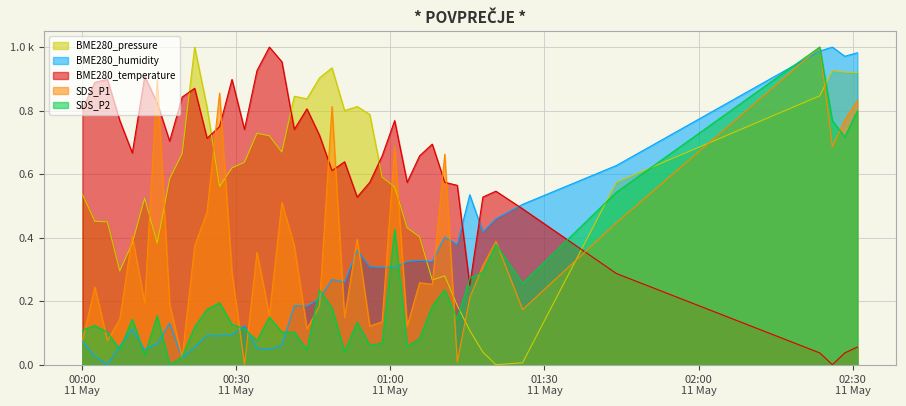

Where is the first local maximum for BME280_pressure?

2021/05/11 00:12:12